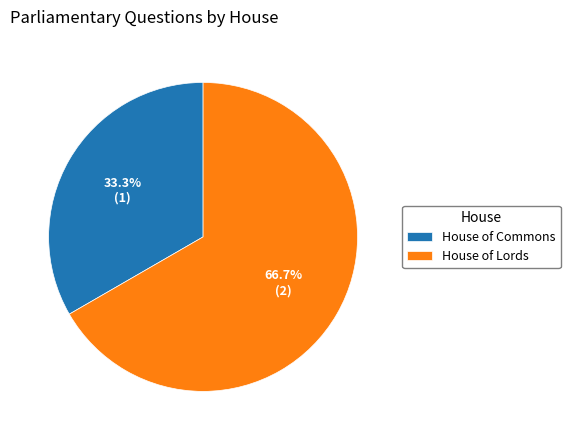

What portion of the pie excludes House of Lords?

33.3%